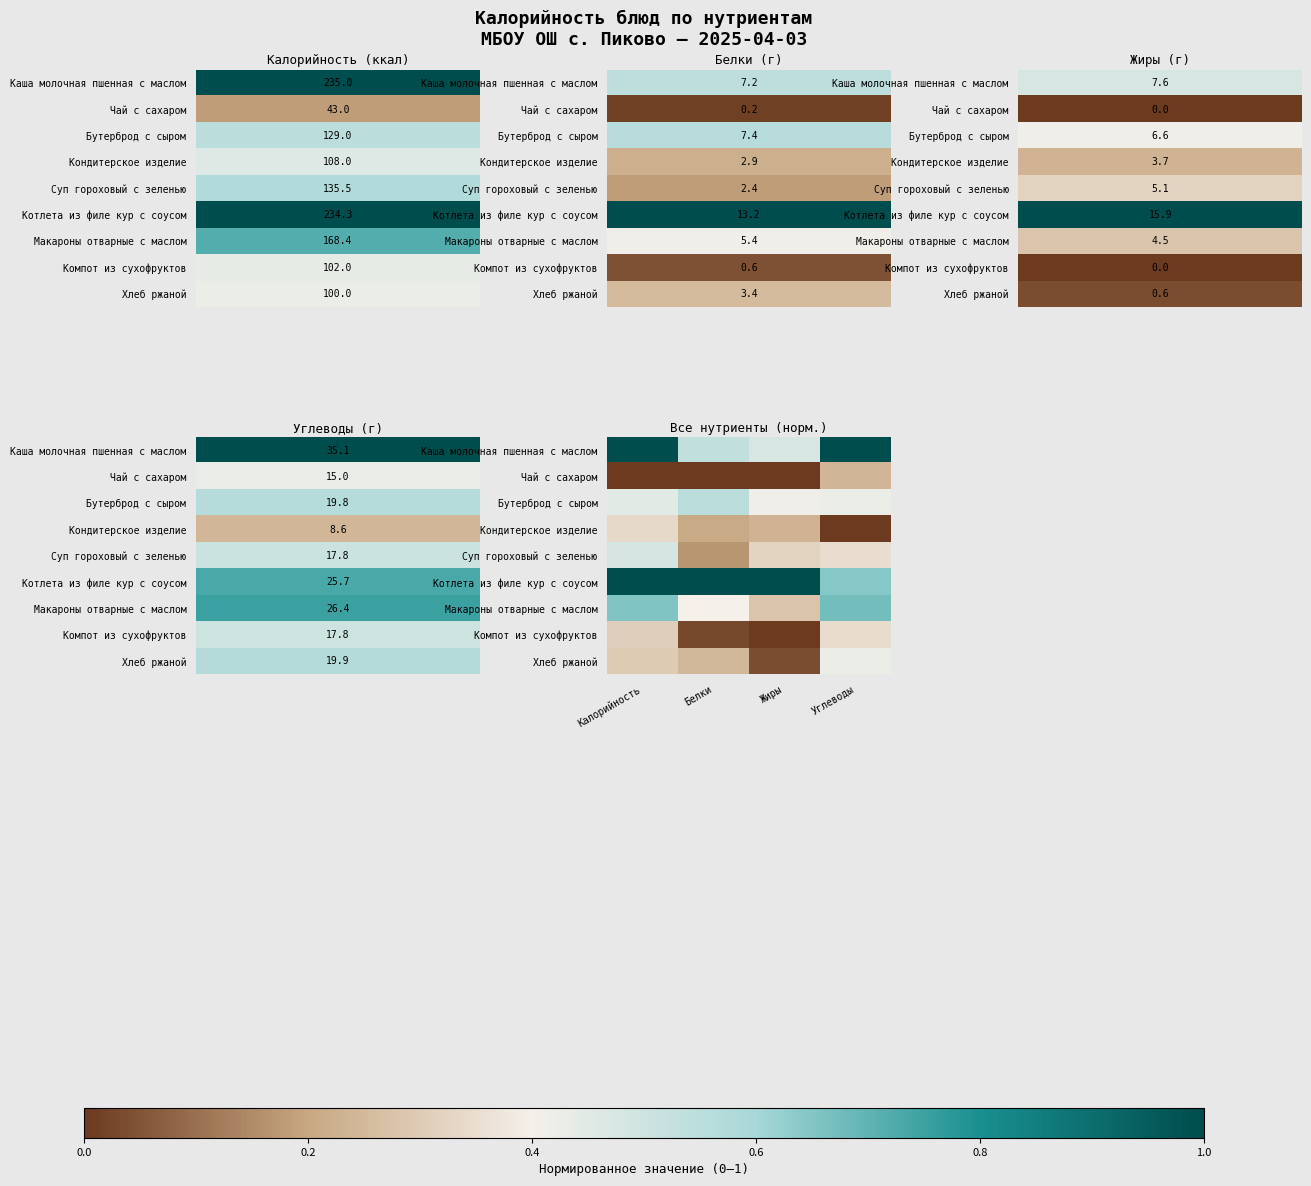

At how many categories does at least one series exceed 0?

4